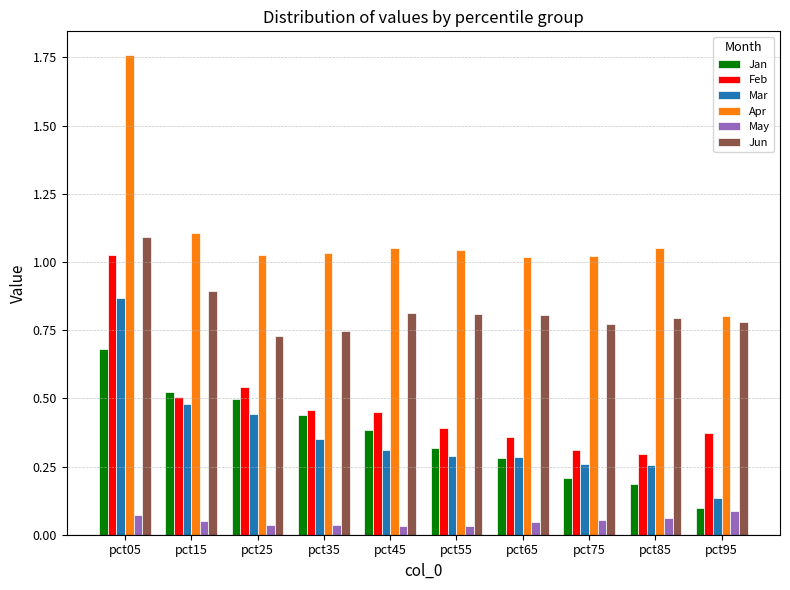

Which category has the highest value in the Feb series?

pct05